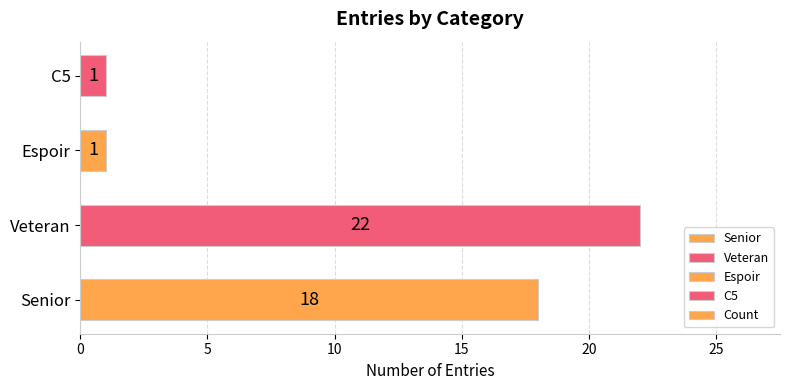

Are the bars grouped side by side (vs. stacked)?

No